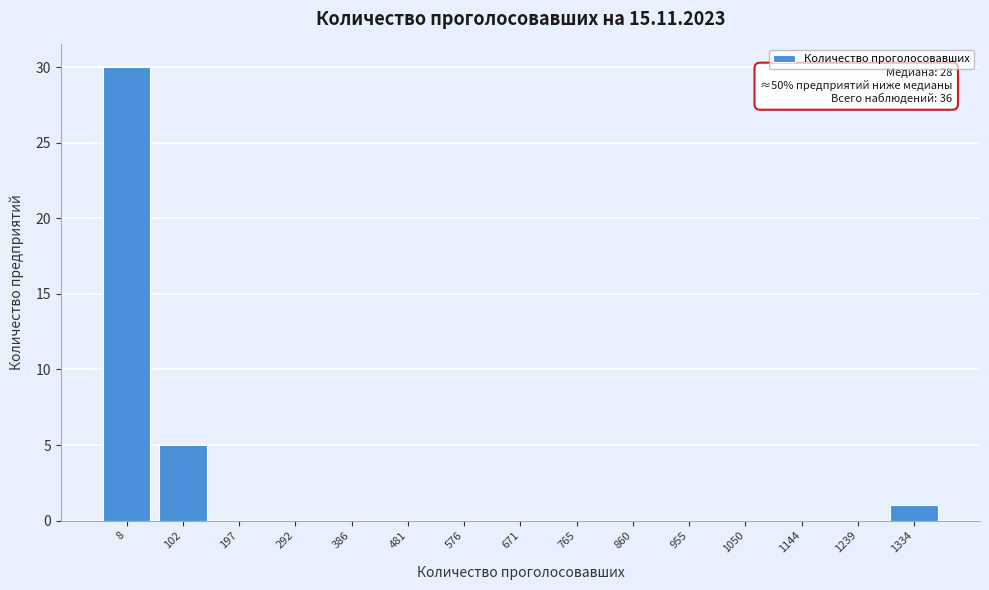

Reading right to left, what are all the values shown in this chart?

1334=1	1239=0	1144=0	1050=0	955=0	860=0	765=0	671=0	576=0	481=0	386=0	292=0	197=0	102=5	8=30